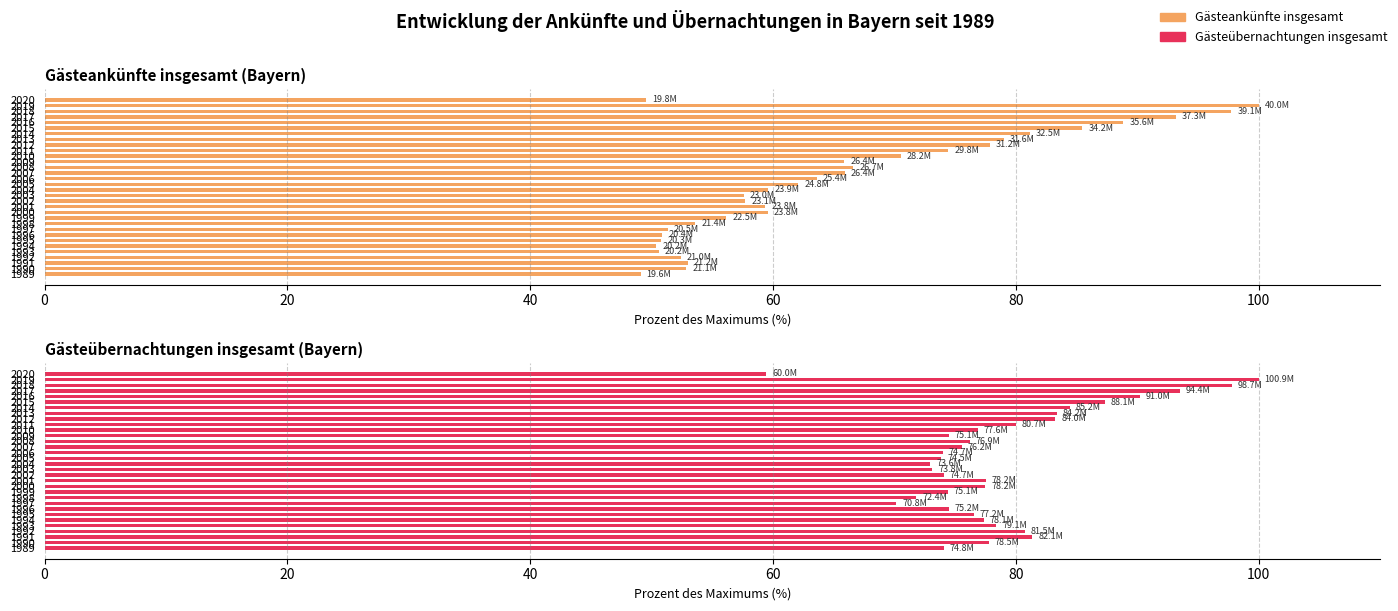

How many data points does each series have?

32